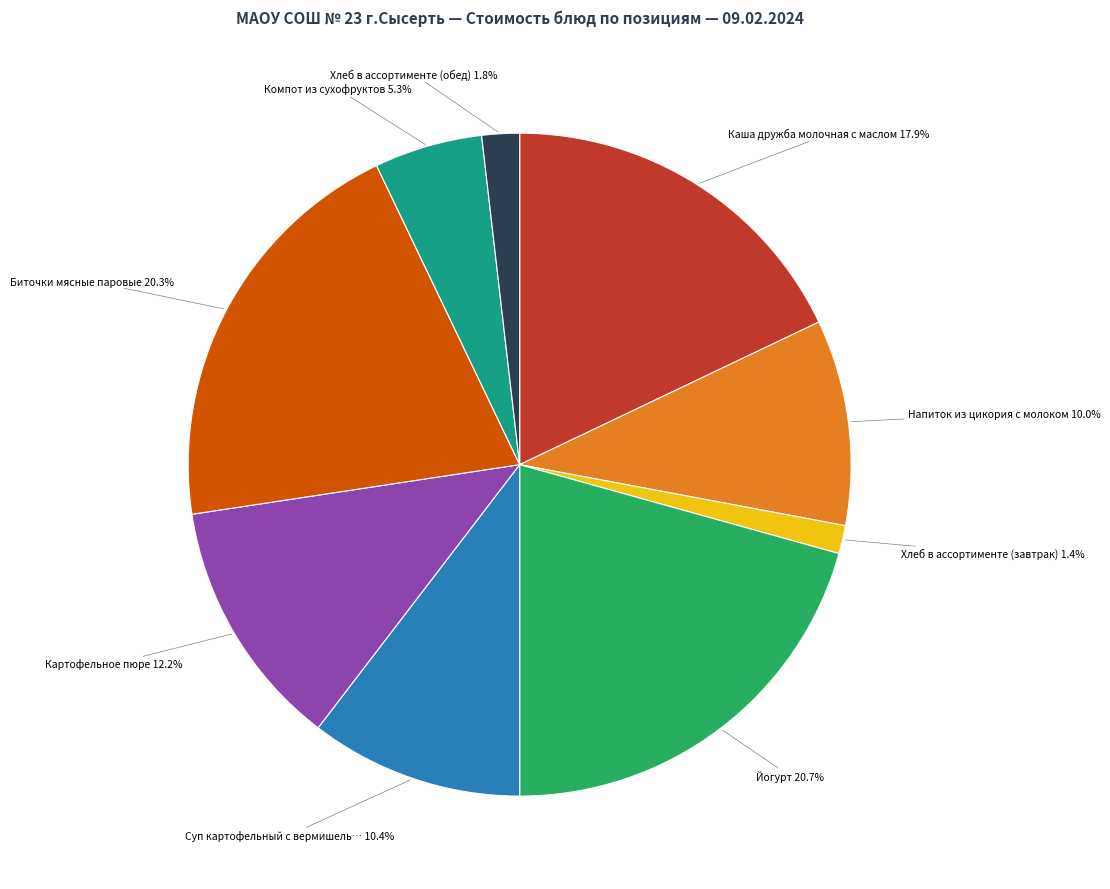

How many segments does this pie chart have?

9